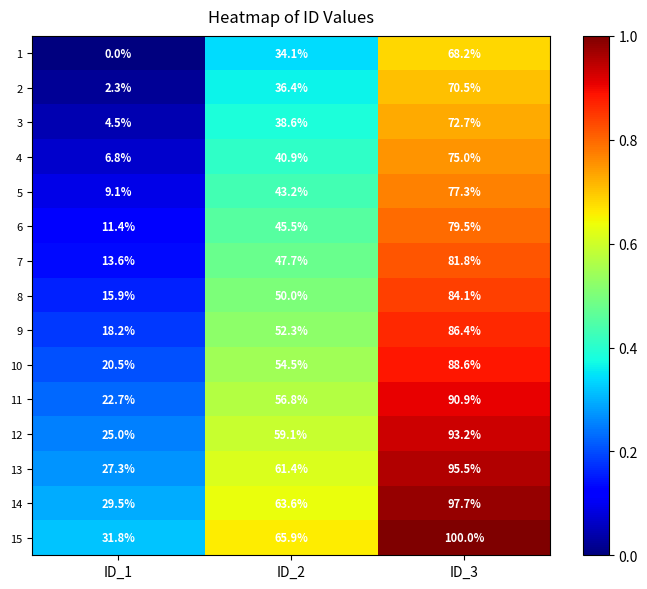

List the series in order of their peak value, highest first.

15, 14, 13, 12, 11, 10, 9, 8, 7, 6, 5, 4, 3, 2, 1